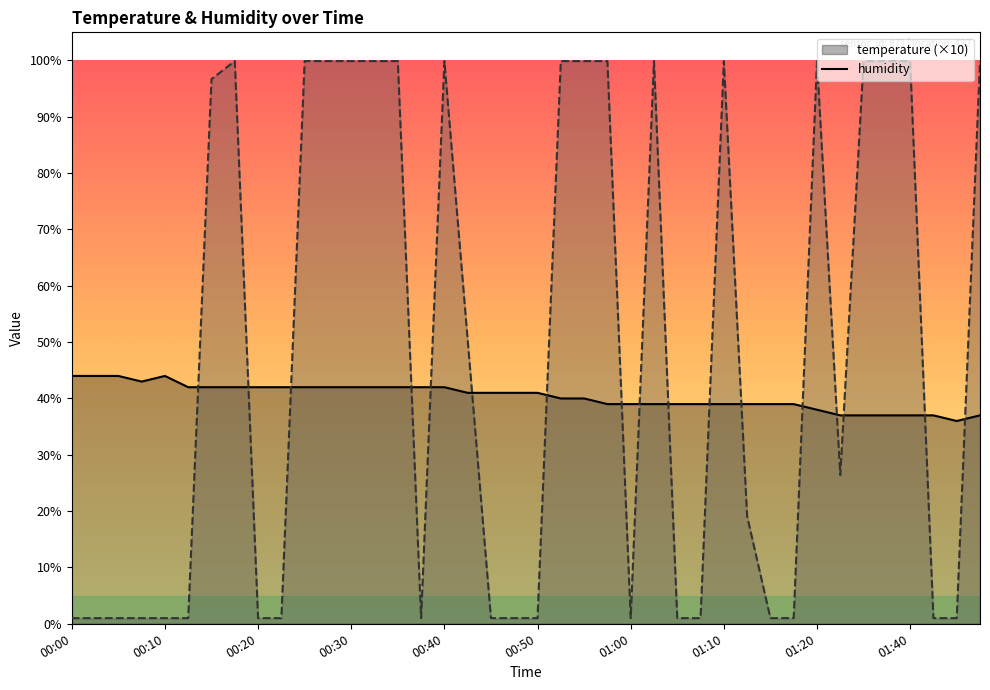

Which category has the highest value in the temperature series?

00:00